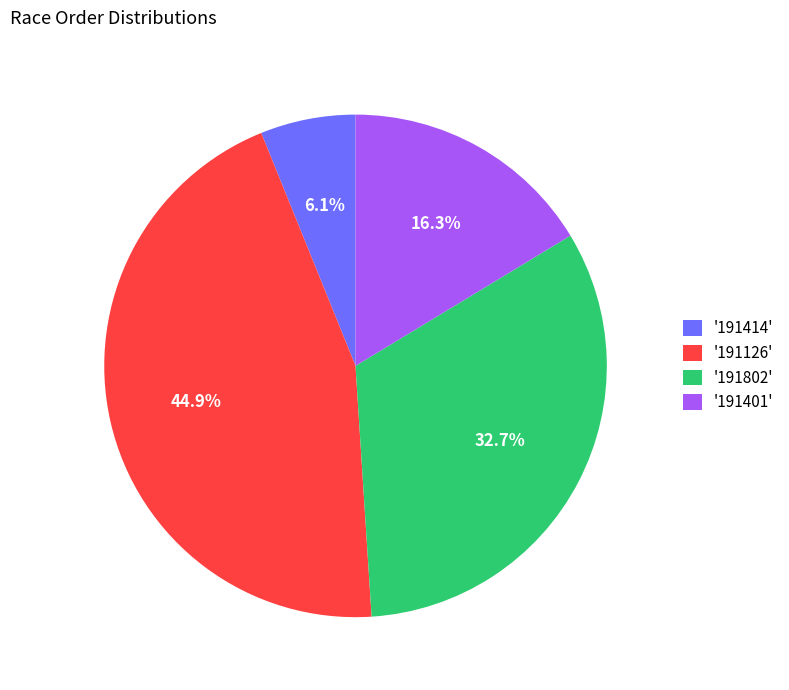

What is the total percentage of '191126' and '191414'?

51.0%